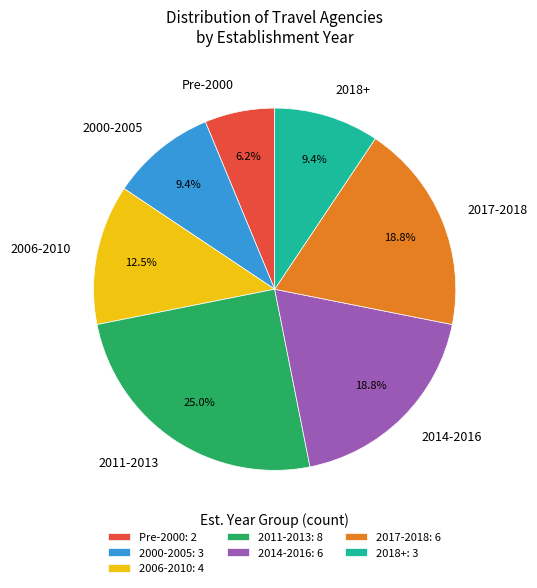

Is the sum of Pre-2000 and 2011-2013 greater than half?

No